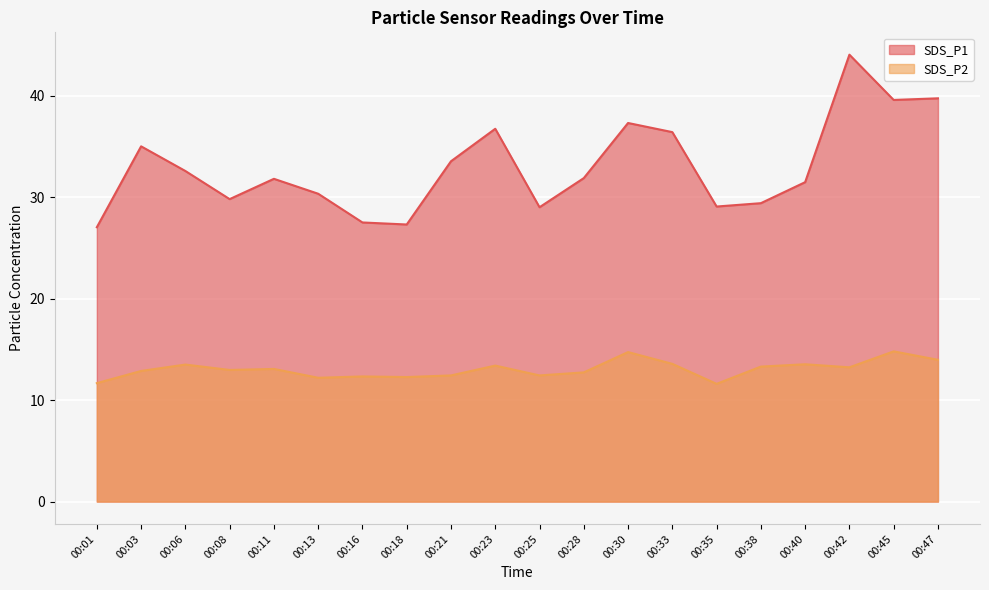

What is the difference between the second highest and minimum values in the SDS_P1 series?

12.7